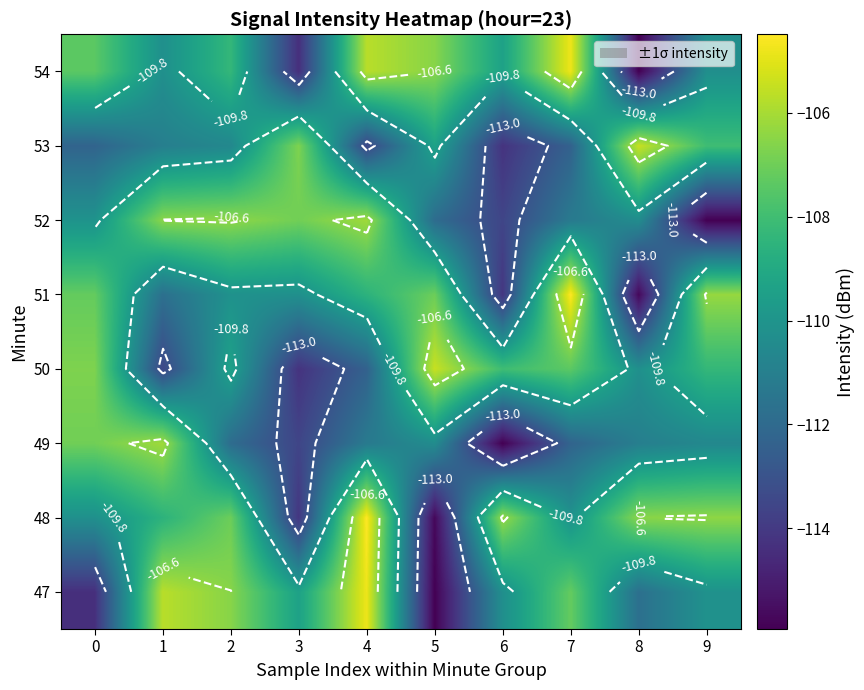

What is the approximate value of 50 at 9?

-108.3